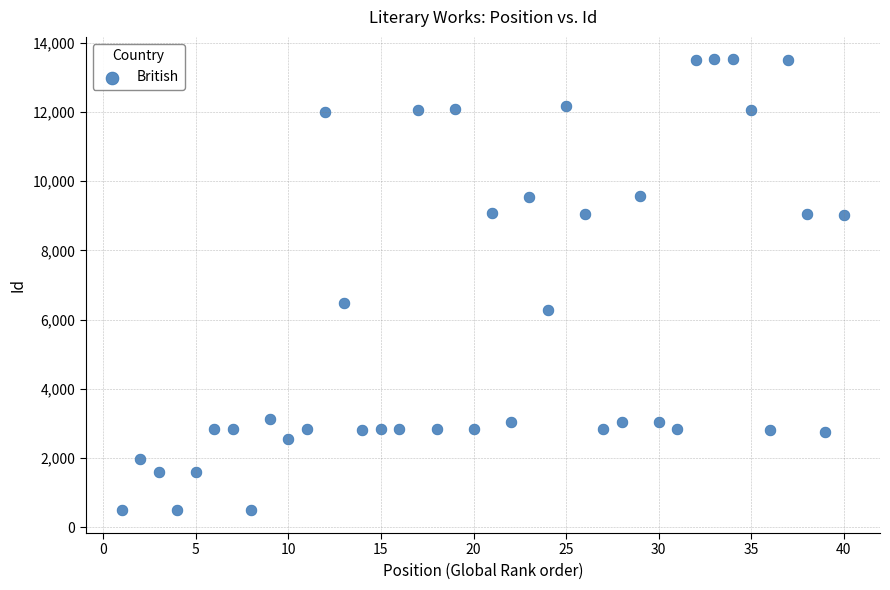

What Y value in the scatter plot is closest to 7001?

6473